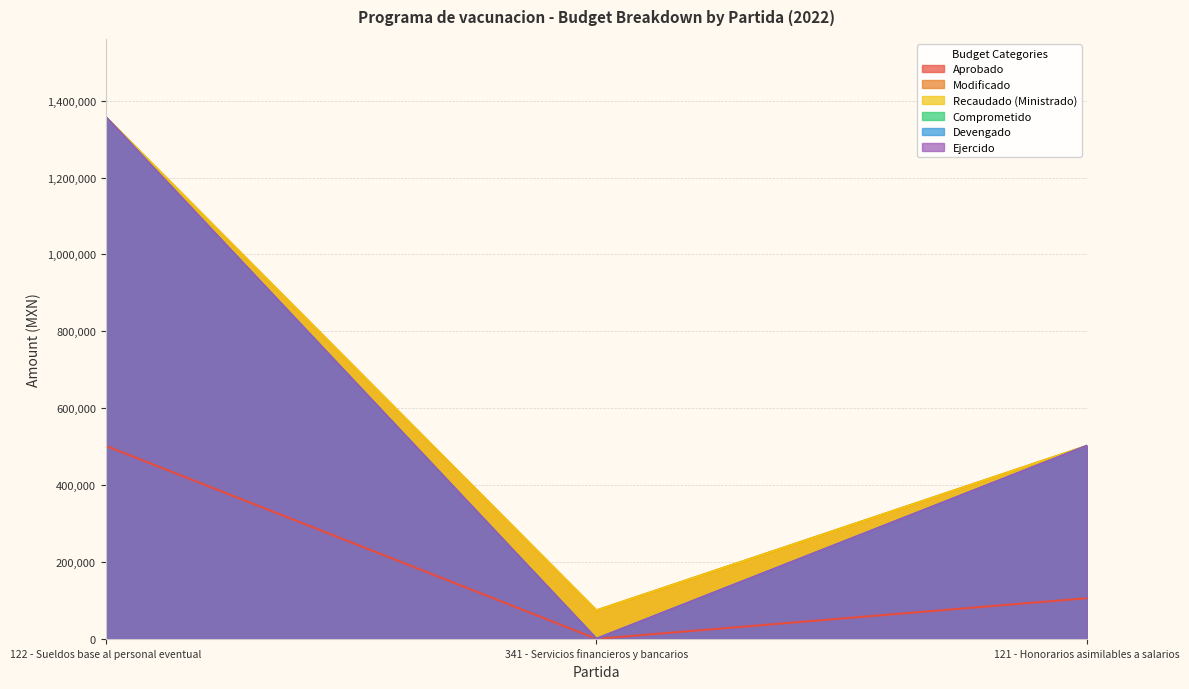

Is it true that Ejercido equals 1357654.0 at 122 - Sueldos base al personal eventual?

True